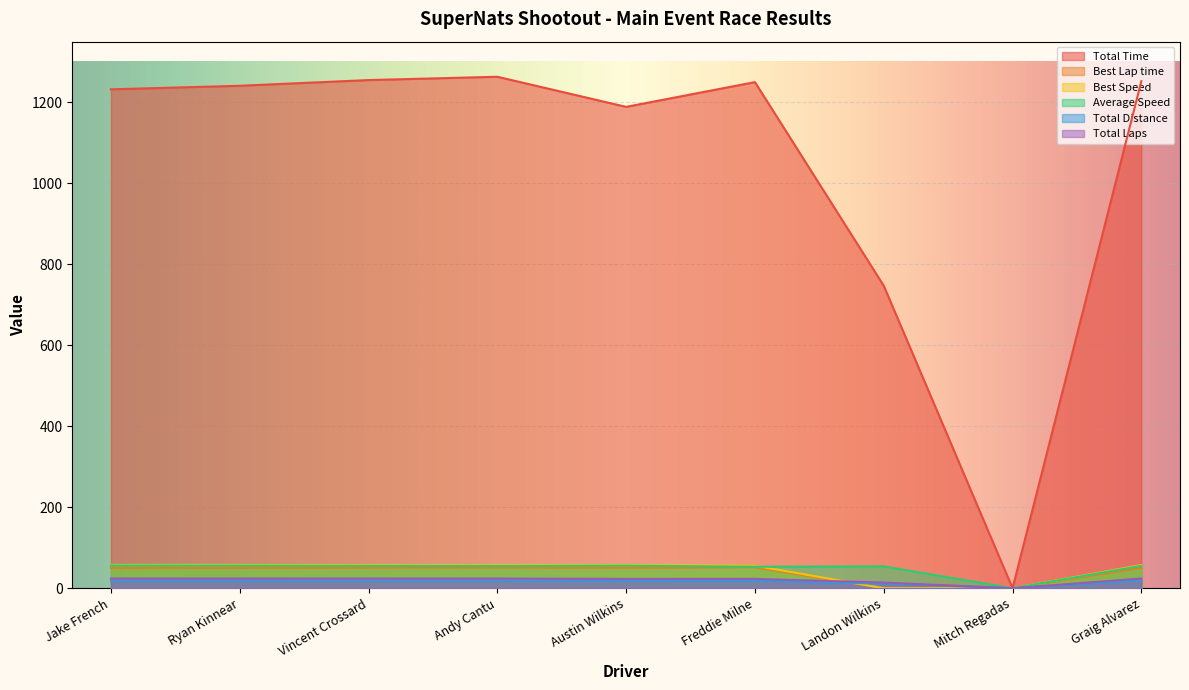

What is the total value across all series at Austin Wilkins?

1393.6